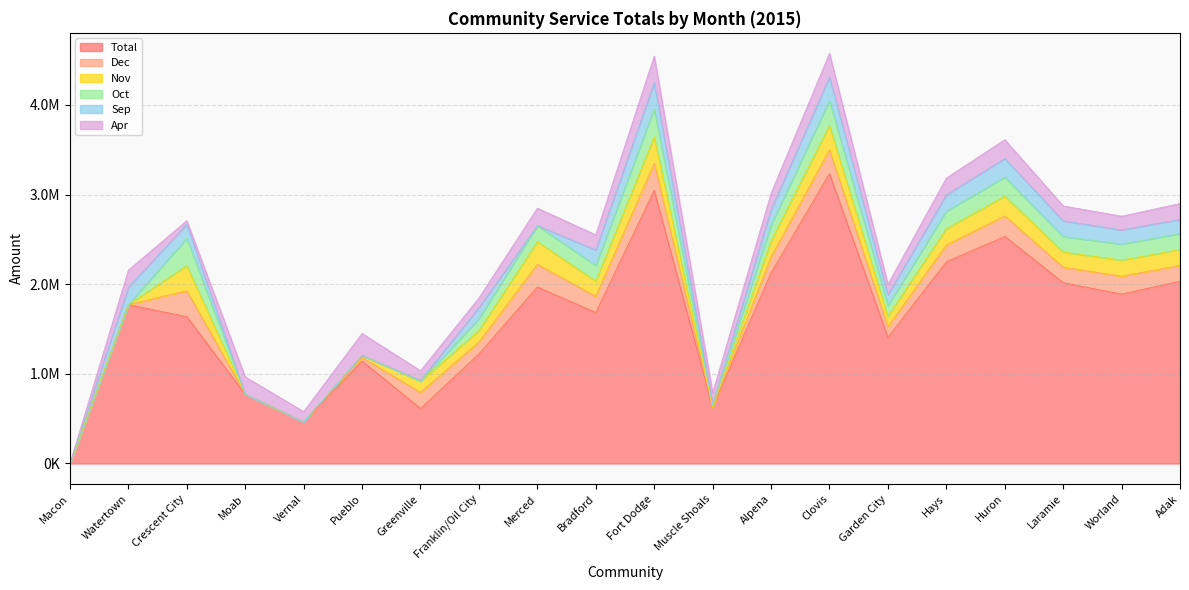

What is the sum of the Apr values at Hays and Garden City?

305044